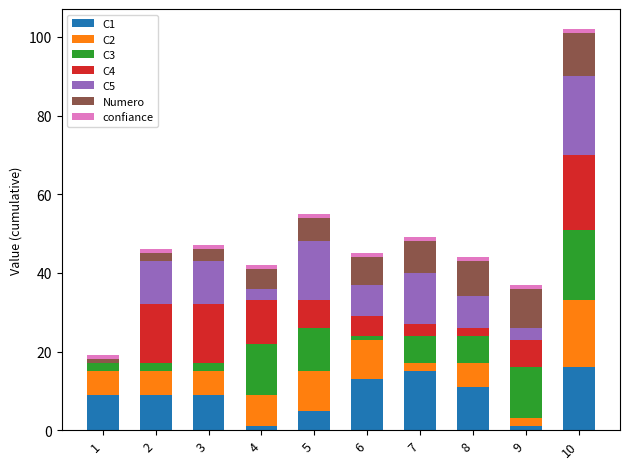

At which category is the sum across all series the highest?

10